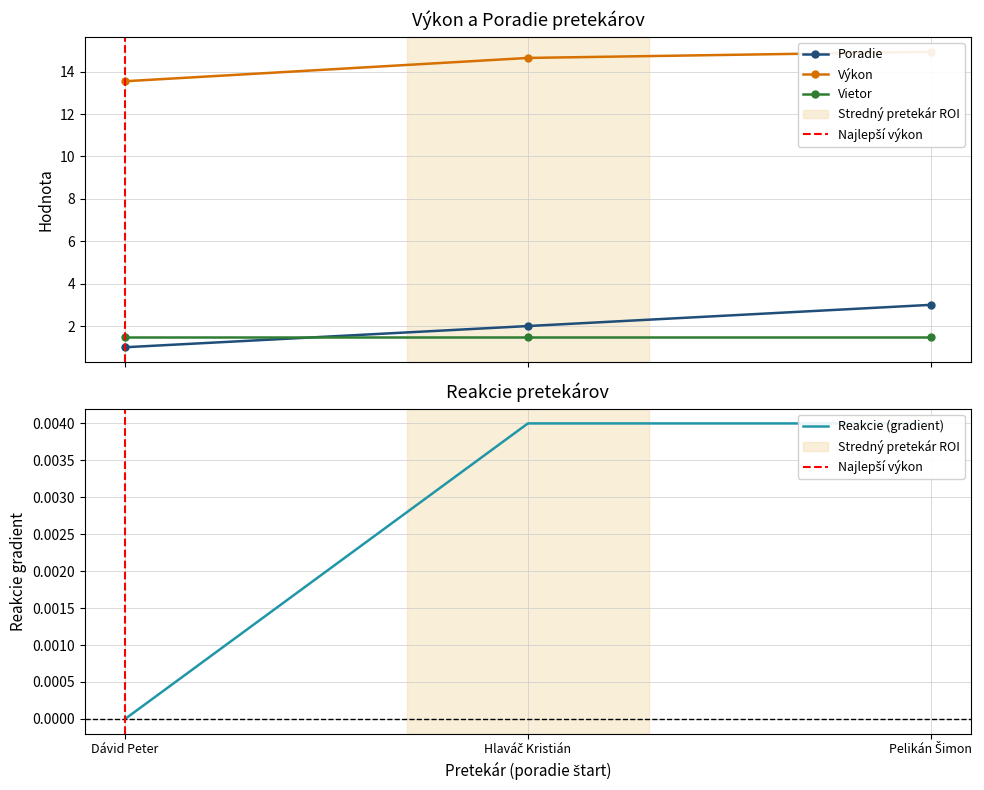

What is the maximum value shown in the chart?

14.9